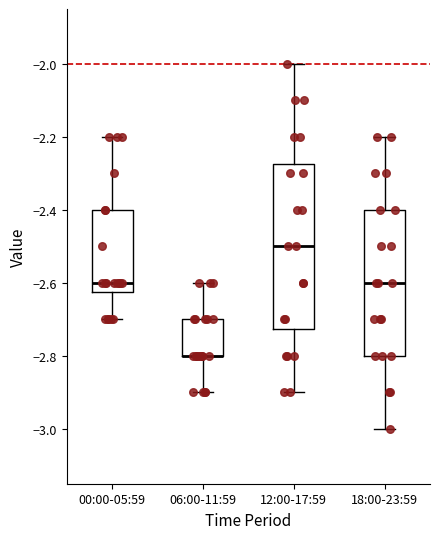

Reading left to right, read every box against the y-axis: the position of its median line, the range the box covers, and the ends of its whiskers. The values are not printed on the chart, so give them approximately, as read against the axis.

00:00-05:59: median -2.60, box -2.62 to -2.40, whiskers -2.70 to -2.20
06:00-11:59: median -2.80 (drawn on the box's lower edge), box -2.80 to -2.70, whiskers -2.90 to -2.60
12:00-17:59: median -2.50, box -2.72 to -2.28, whiskers -2.90 to -2.00
18:00-23:59: median -2.60, box -2.80 to -2.40, whiskers -3.00 to -2.20